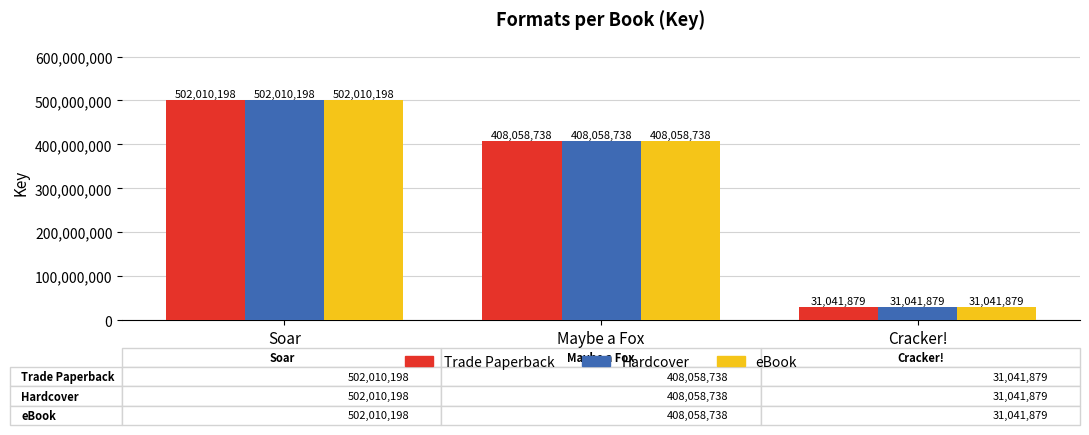

At which label does eBook first exceed 408058738?

Soar